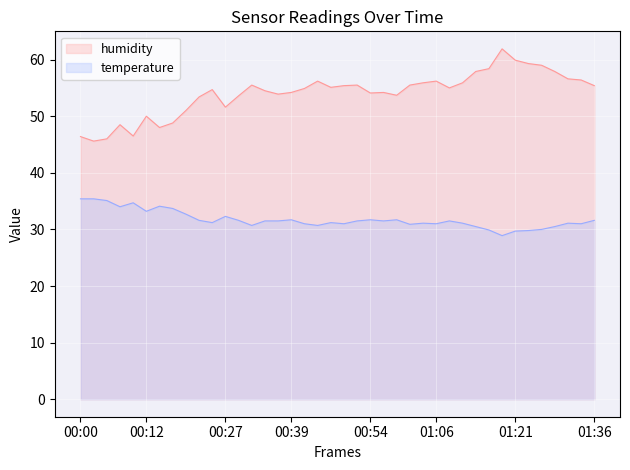

What is the maximum value for temperature?

35.4